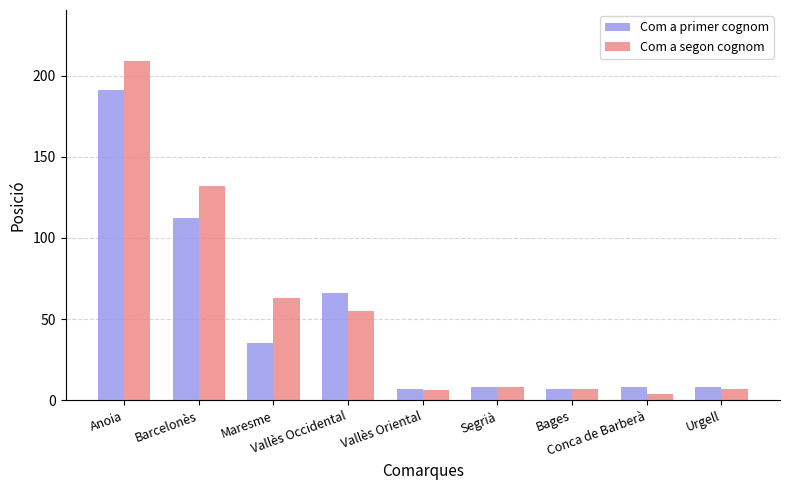

At which label is Com a primer cognom closest to 99?

Barcelonès